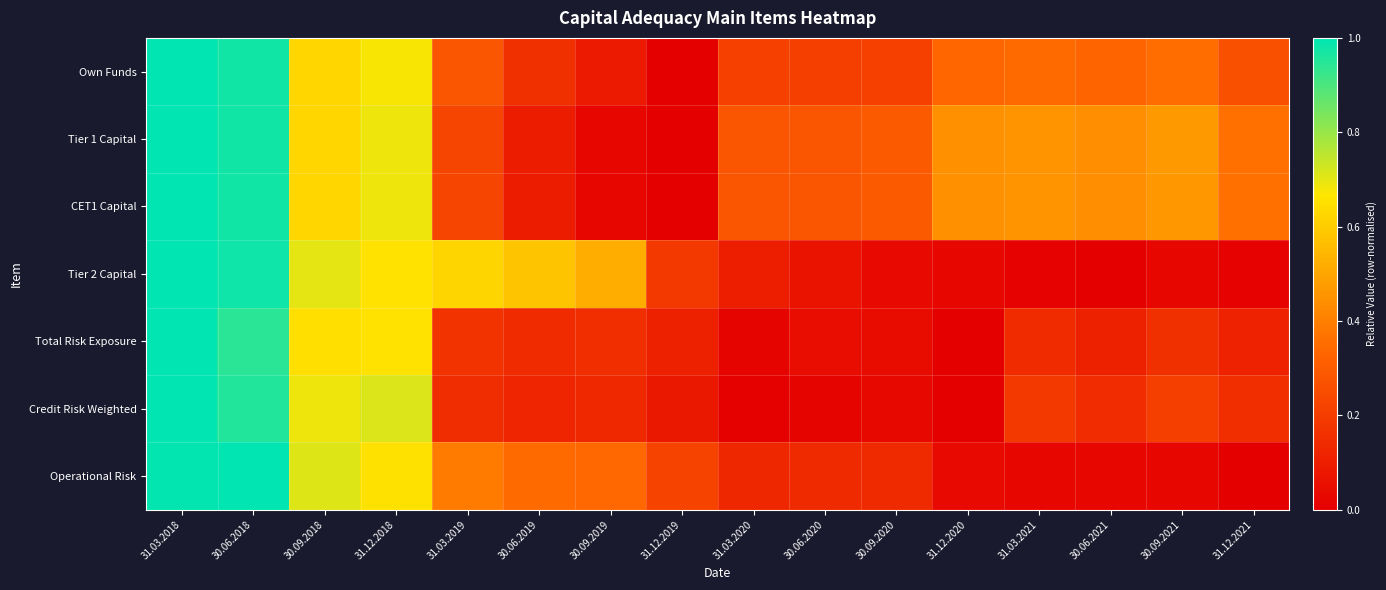

Which has a higher value, 31.03.2020 or 30.06.2019?

31.03.2020